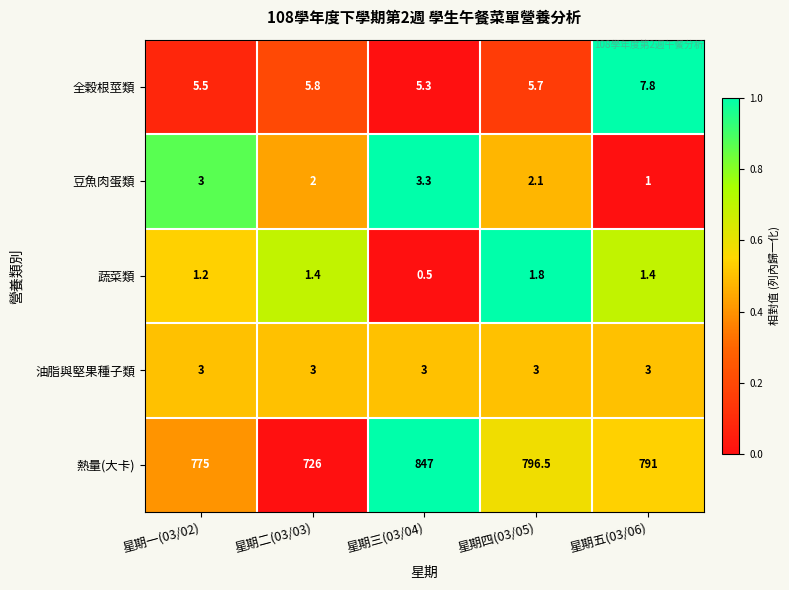

List the series in order of their peak value, lowest first.

蔬菜類, 油脂與堅果種子類, 豆魚肉蛋類, 全穀根莖類, 熱量(大卡)